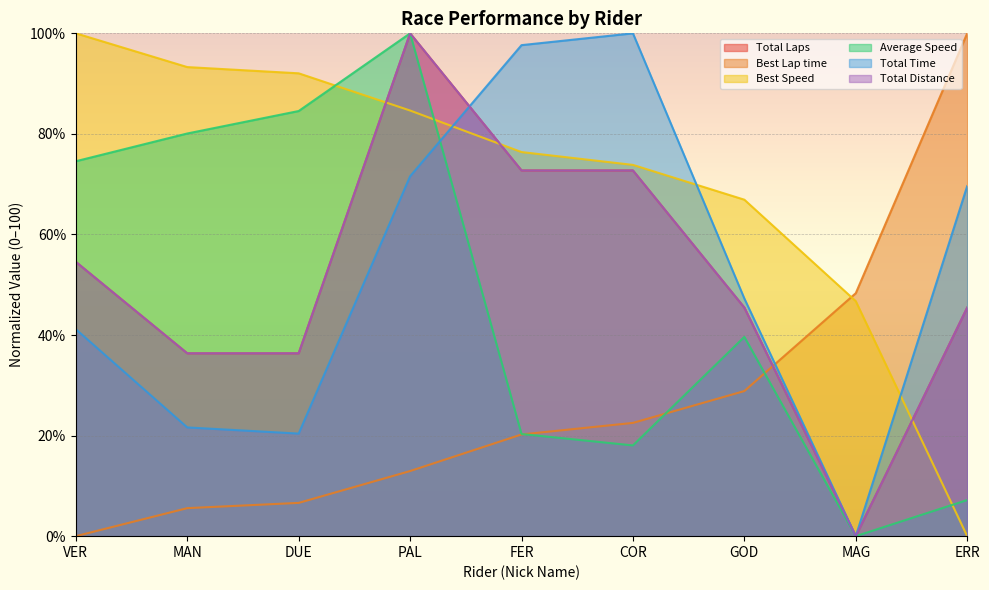

What are all the series names shown in the legend?

Total Laps, Best Lap time, Best Speed, Average Speed, Total Time, Total Distance